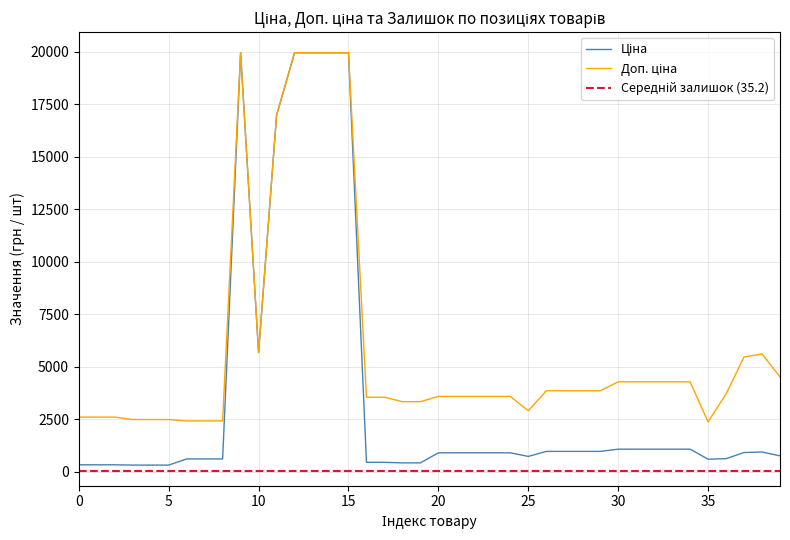

Which series has the largest total across all categories?

Доп. ціна